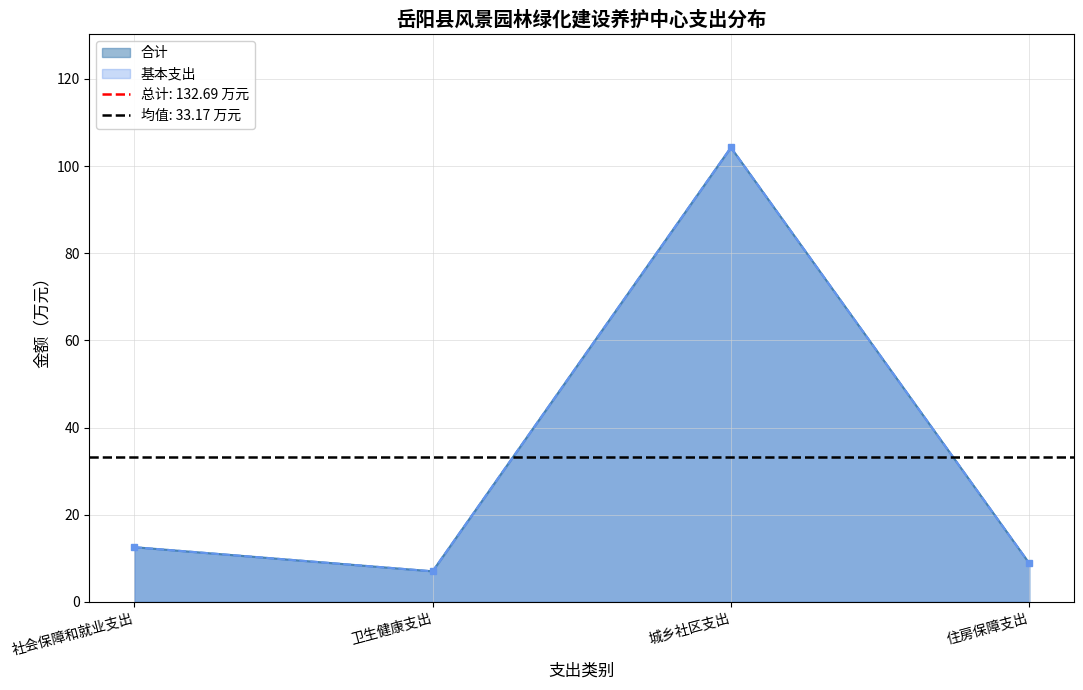

Approximately how many times larger is the value at 住房保障支出 compared to 城乡社区支出?

0.1